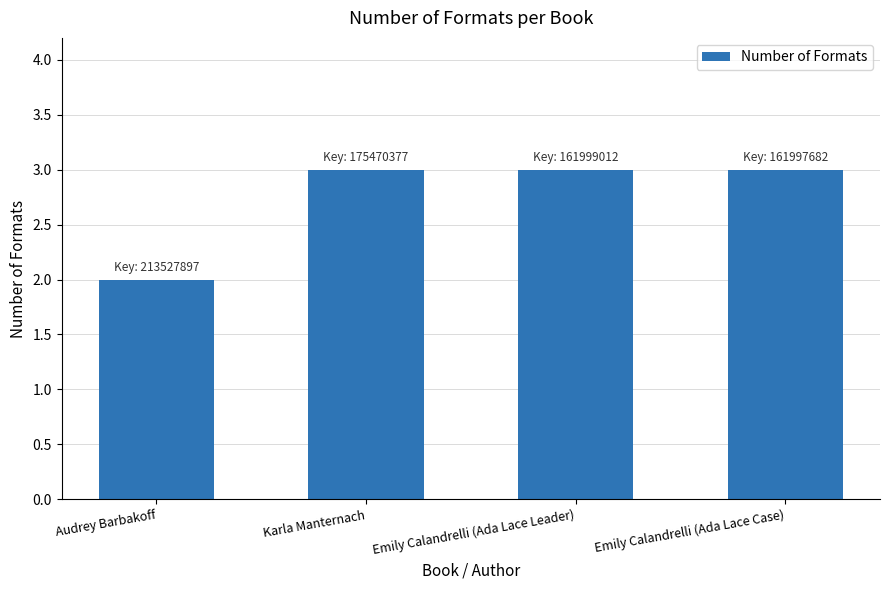

What value does the data have at Emily Calandrelli (Ada Lace Case)?

3